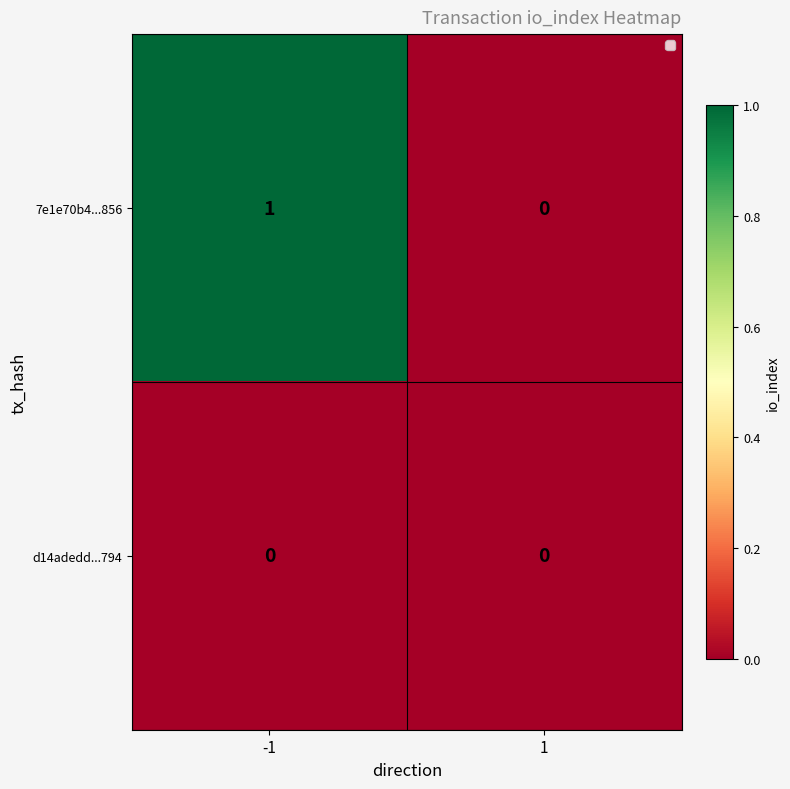

Which series has the widest spread of values?

7e1e70b4...856